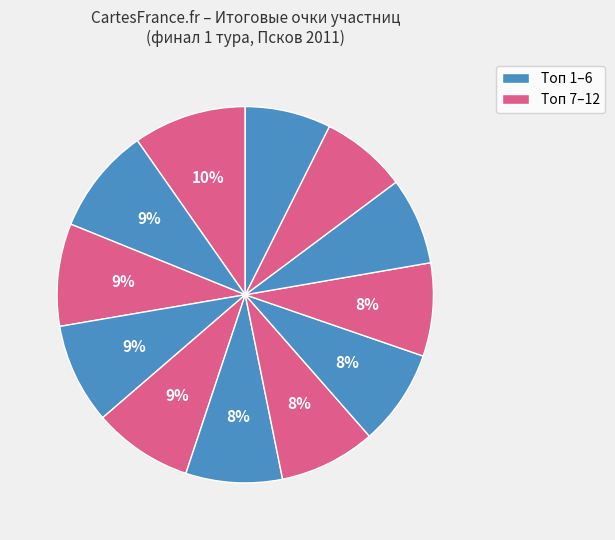

To the nearest percent, what is the average slice percentage?

8%